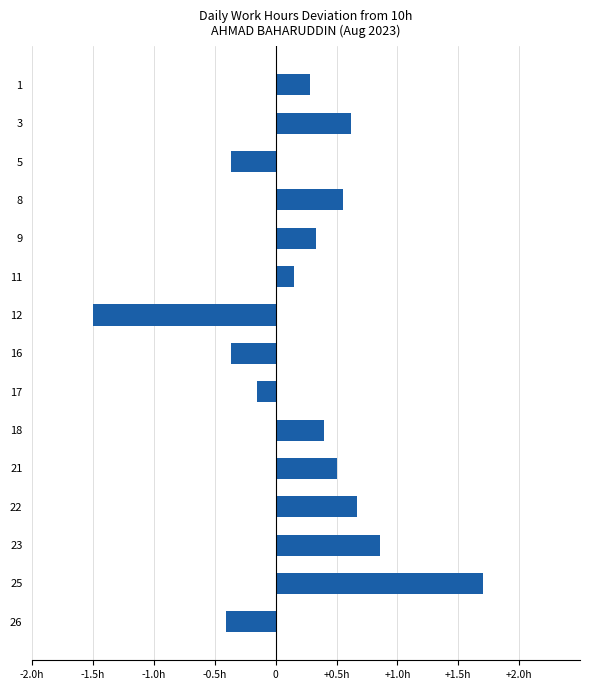

Are the bars horizontal?

Yes